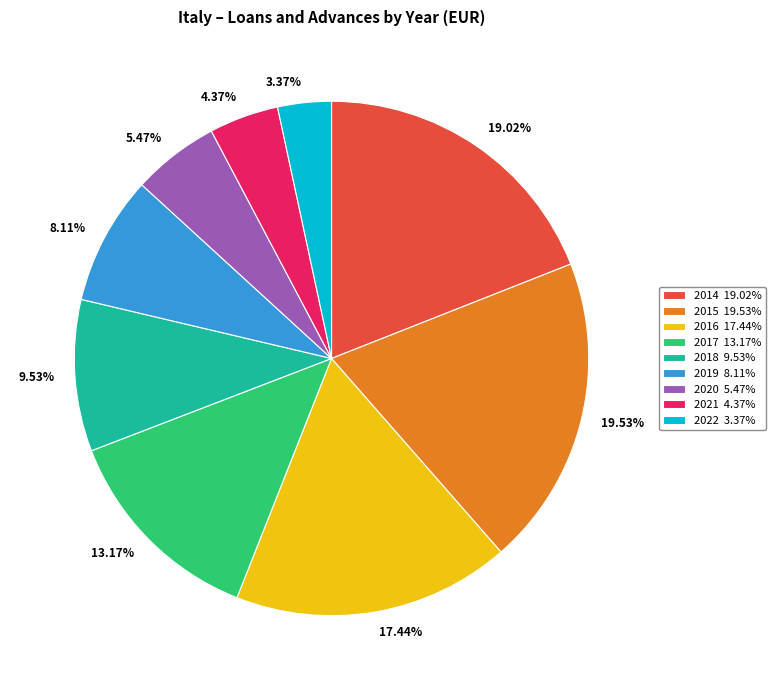

Count the number of slices in the pie.

9